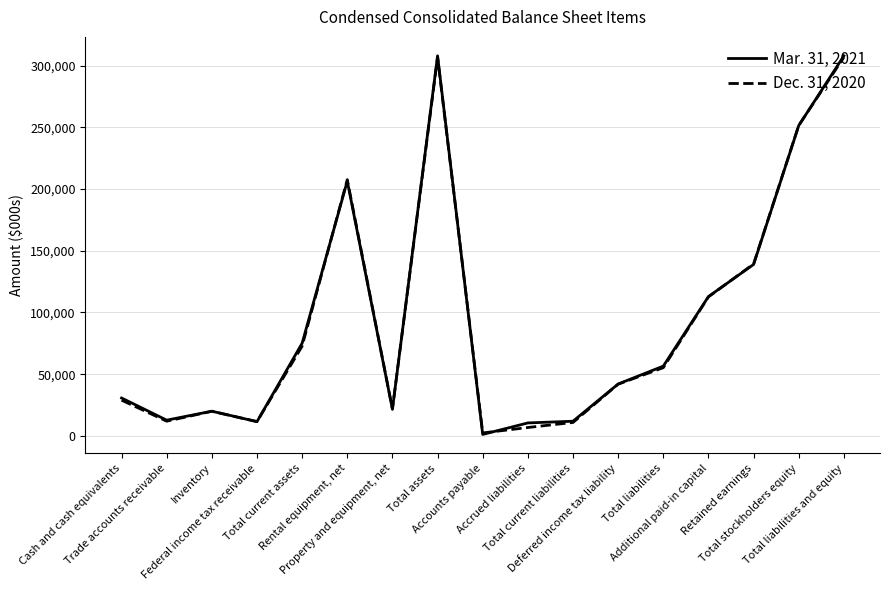

True or false: Dec. 31, 2020 has a value of 13453 at Total liabilities.

False